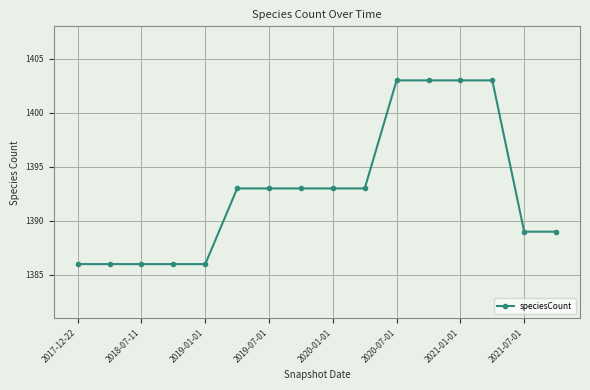

Reading right to left, transcribe all the data shown in this chart.

1389	1389	1403	1403	1403	1403	1393	1393	1393	1393	1393	1386	1386	1386	1386	1386